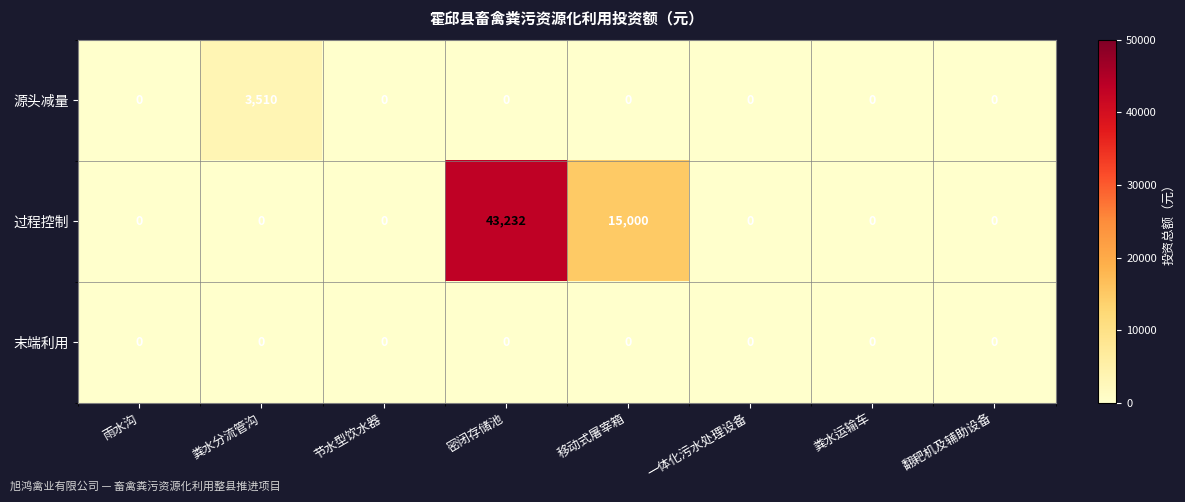

Rank the series by their maximum value, from lowest to highest.

末端利用, 源头减量, 过程控制